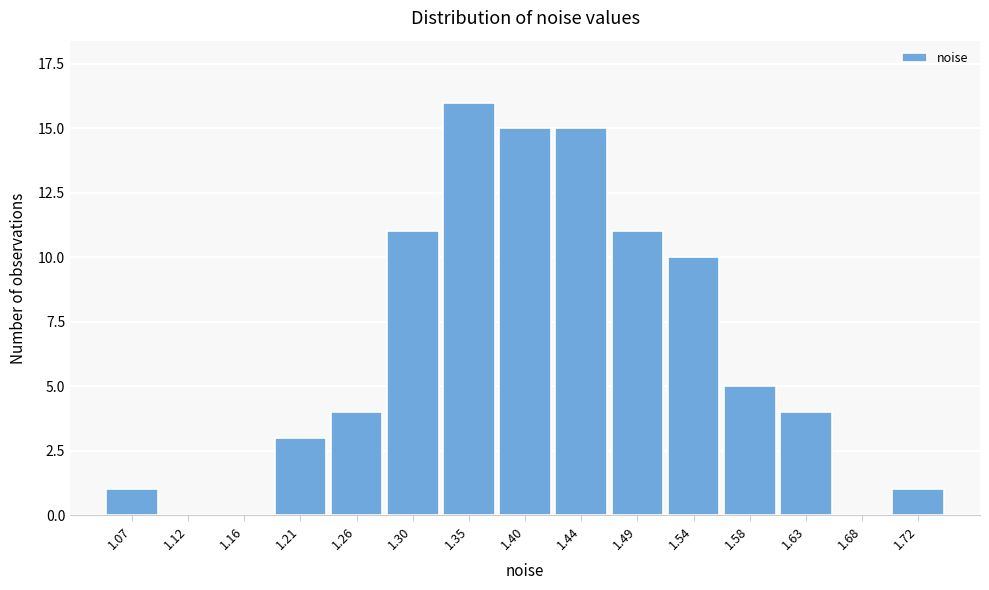

Reading left to right, extract all data points from this chart.

1.07=1	1.12=0	1.16=0	1.21=3	1.26=4	1.30=11	1.35=16	1.40=15	1.44=15	1.49=11	1.54=10	1.58=5	1.63=4	1.68=0	1.72=1